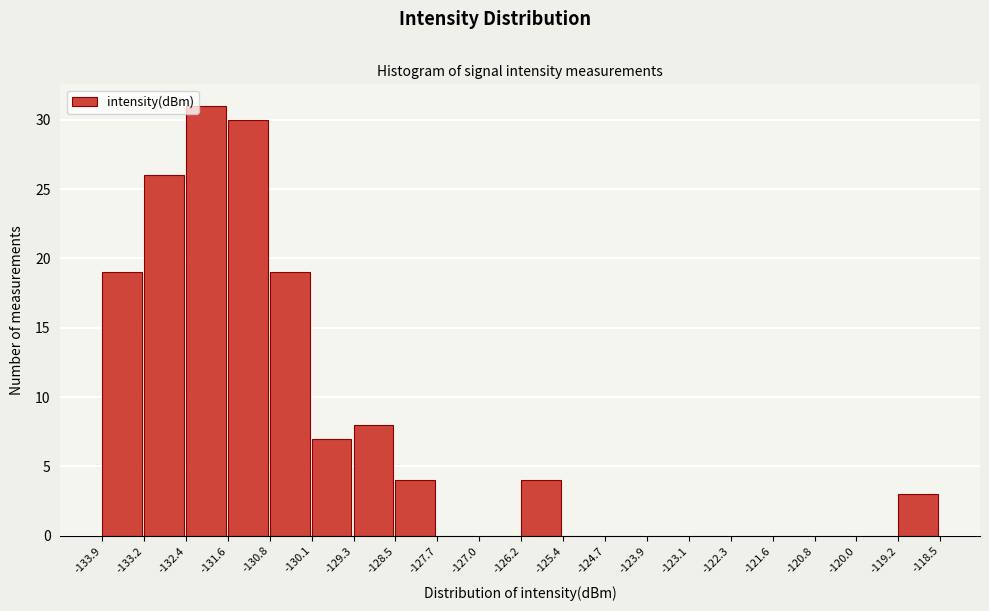

Reading left to right, transcribe this chart: for each bar, give the range it covers on the x-axis and its height. The values are not printed on the chart, so give them approximately, as read against the axis.

-133.9 to -133.2: 19
-133.2 to -132.4: 26
-132.4 to -131.6: 31
-131.6 to -130.8: 30
-130.8 to -130.1: 19
-130.1 to -129.3: 7
-129.3 to -128.5: 8
-128.5 to -127.7: 4
-127.7 to -127.0: 0
-127.0 to -126.2: 0
-126.2 to -125.4: 4
-125.4 to -124.7: 0
-124.7 to -123.9: 0
-123.9 to -123.1: 0
-123.1 to -122.3: 0
-122.3 to -121.6: 0
-121.6 to -120.8: 0
-120.8 to -120.0: 0
-120.0 to -119.2: 0
-119.2 to -118.5: 3